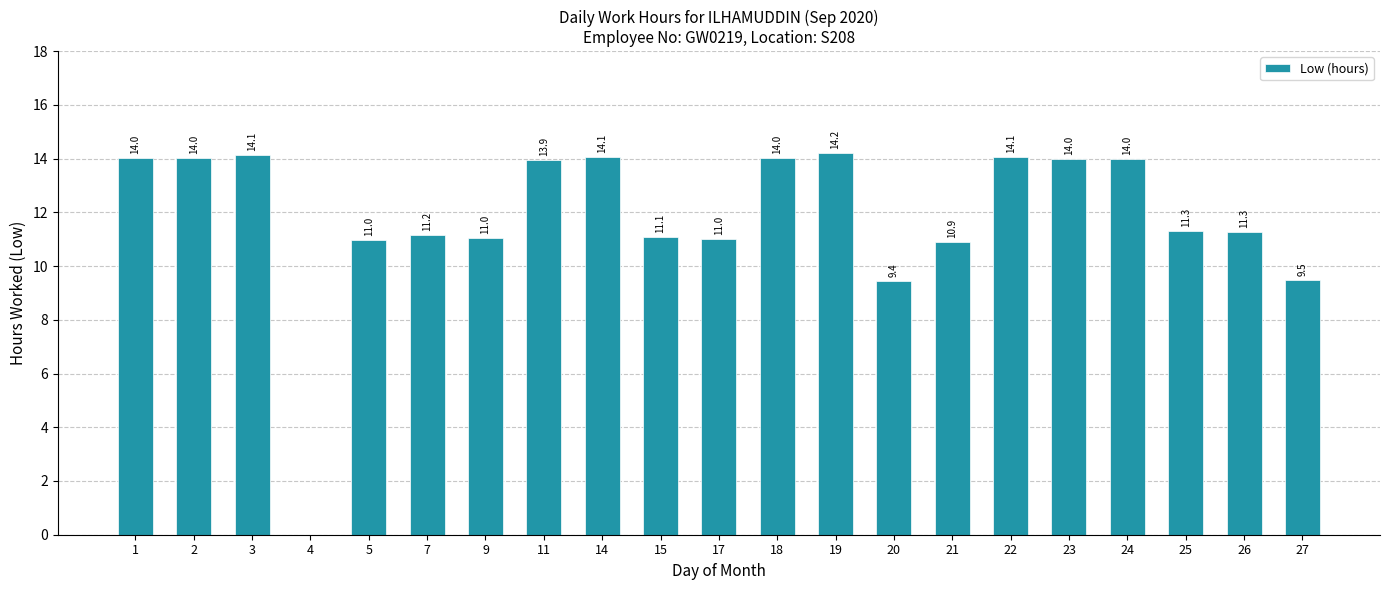

How many categories are shown in the chart?

21